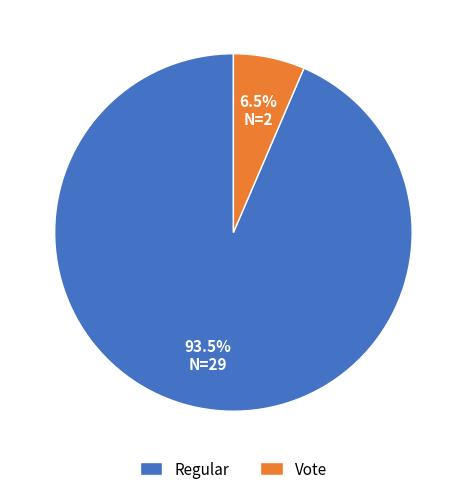

True or false: Regular accounts for 87% of the total.

False